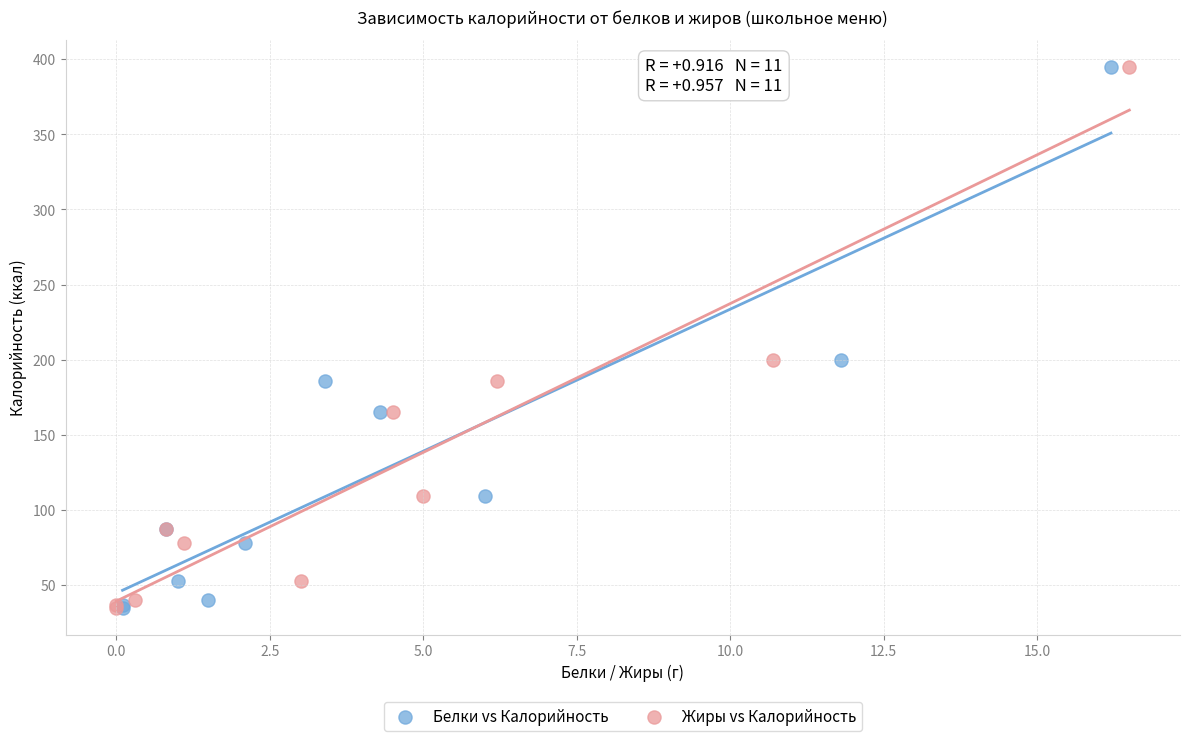

What are all the series names shown in the legend?

Белки vs Калорийность, Жиры vs Калорийность